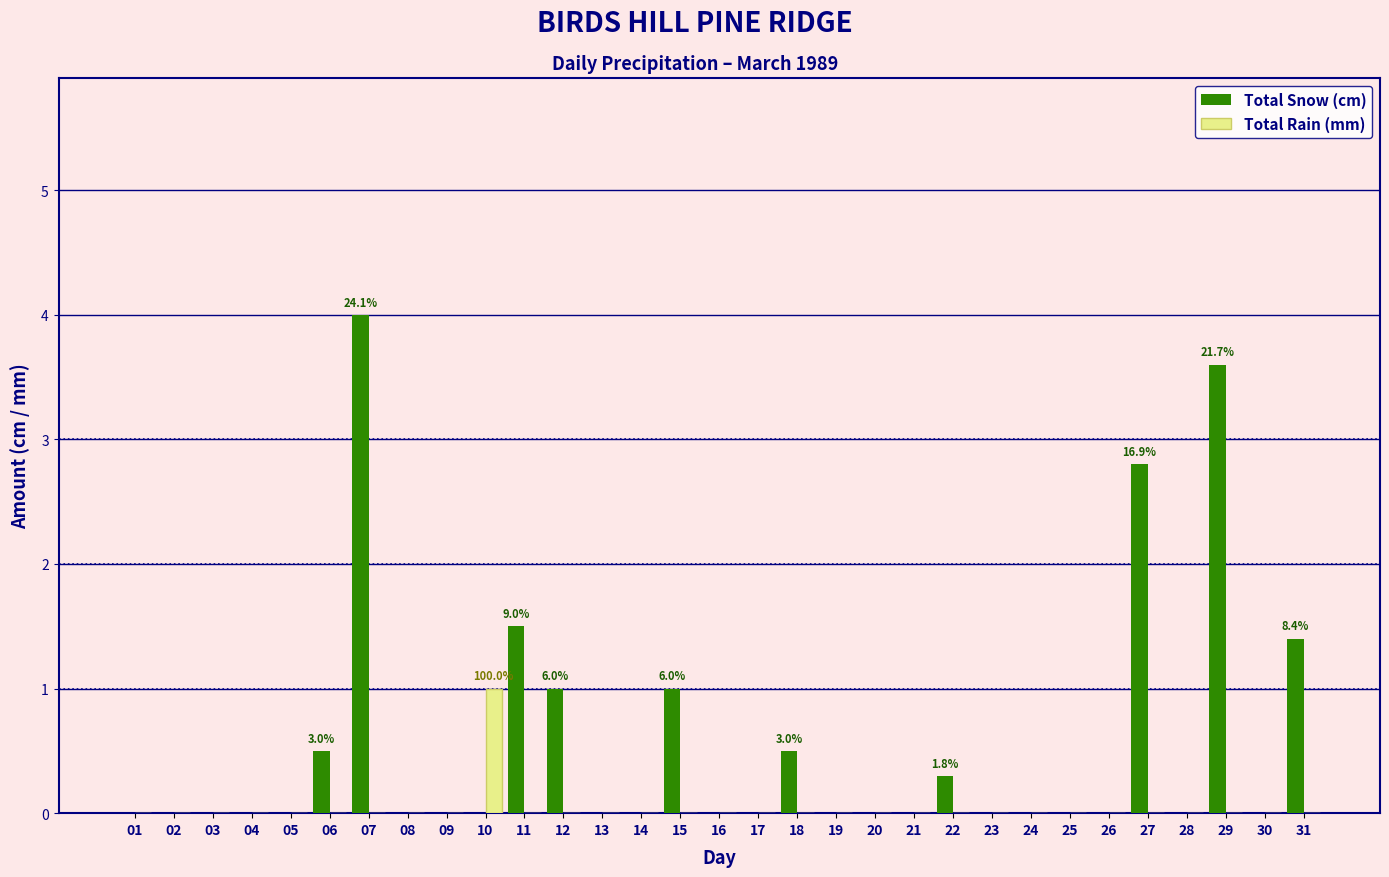

What is the sum of all Total Snow (cm) values?

16.6